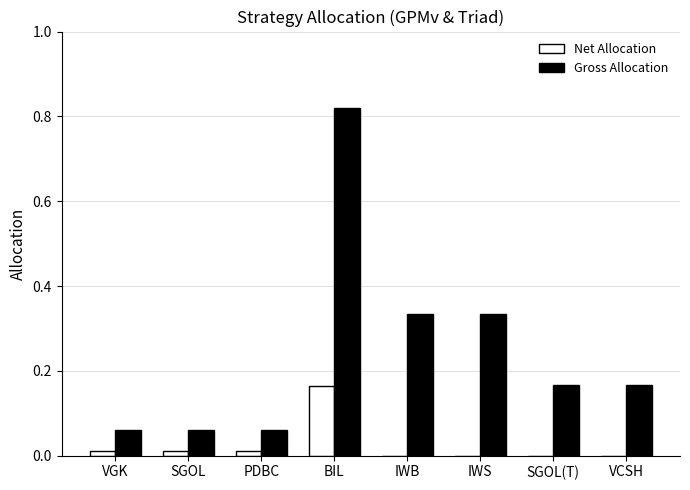

At which category is the sum across all series the highest?

BIL